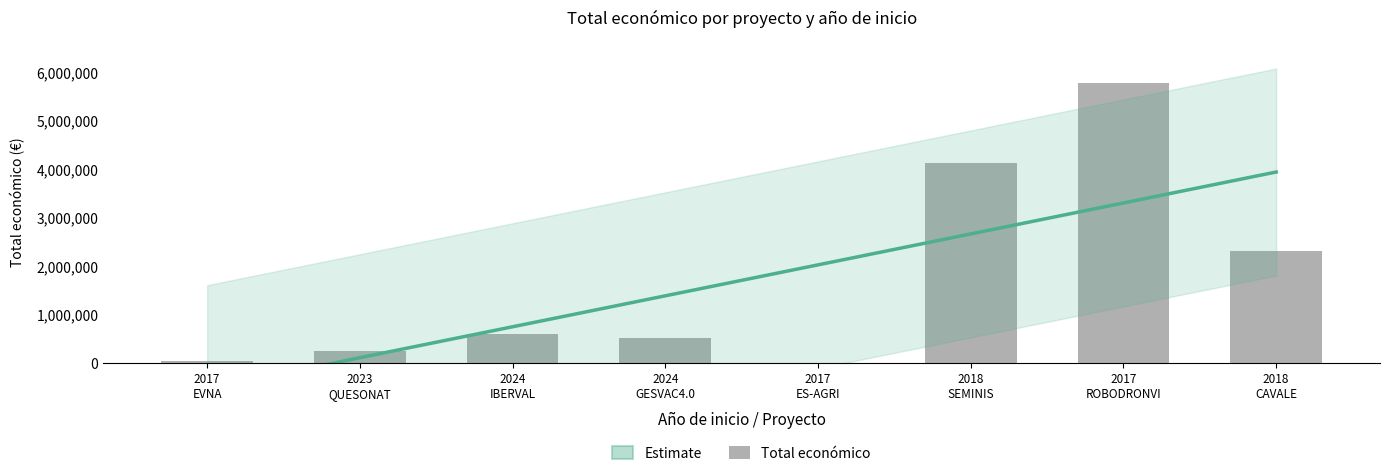

Between 2018
SEMINIS and 2017
EVNA, which is larger?

2018
SEMINIS